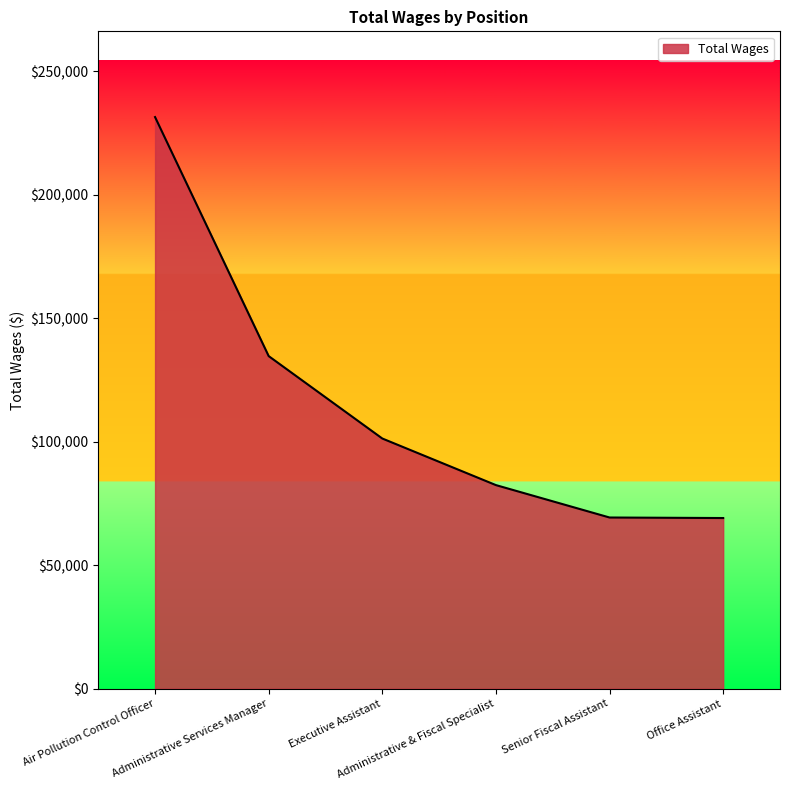

How many categories are shown in the chart?

6